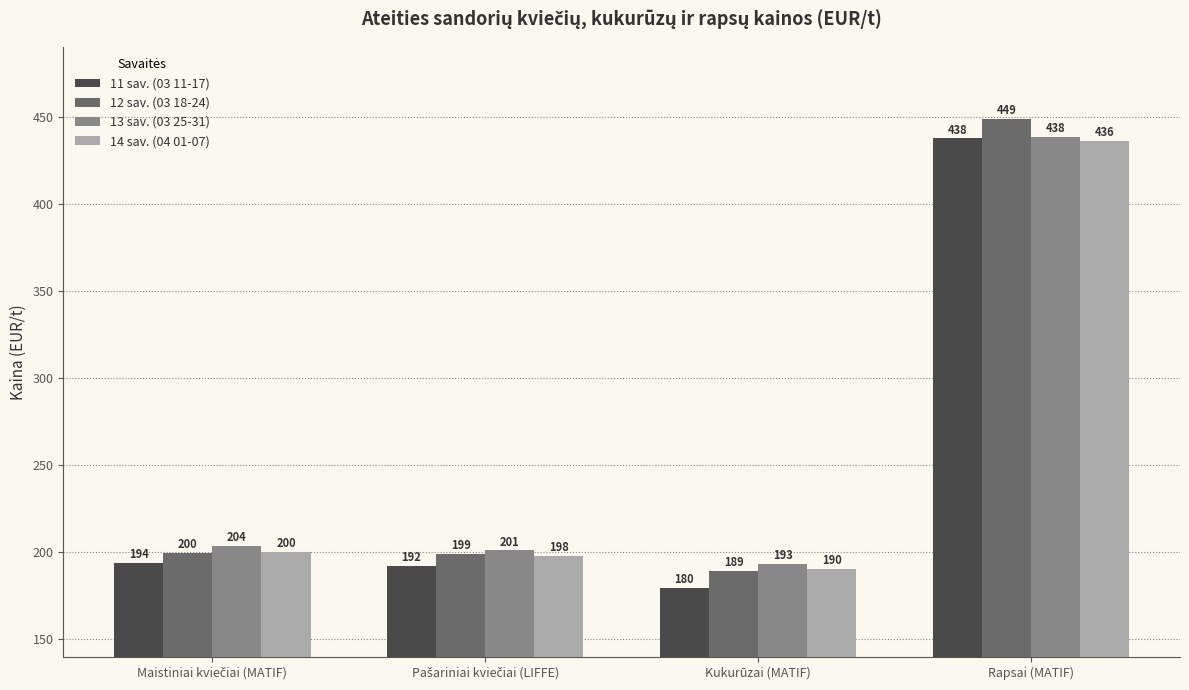

How many data points in 13 sav. (03 25-31) are above 203?

2